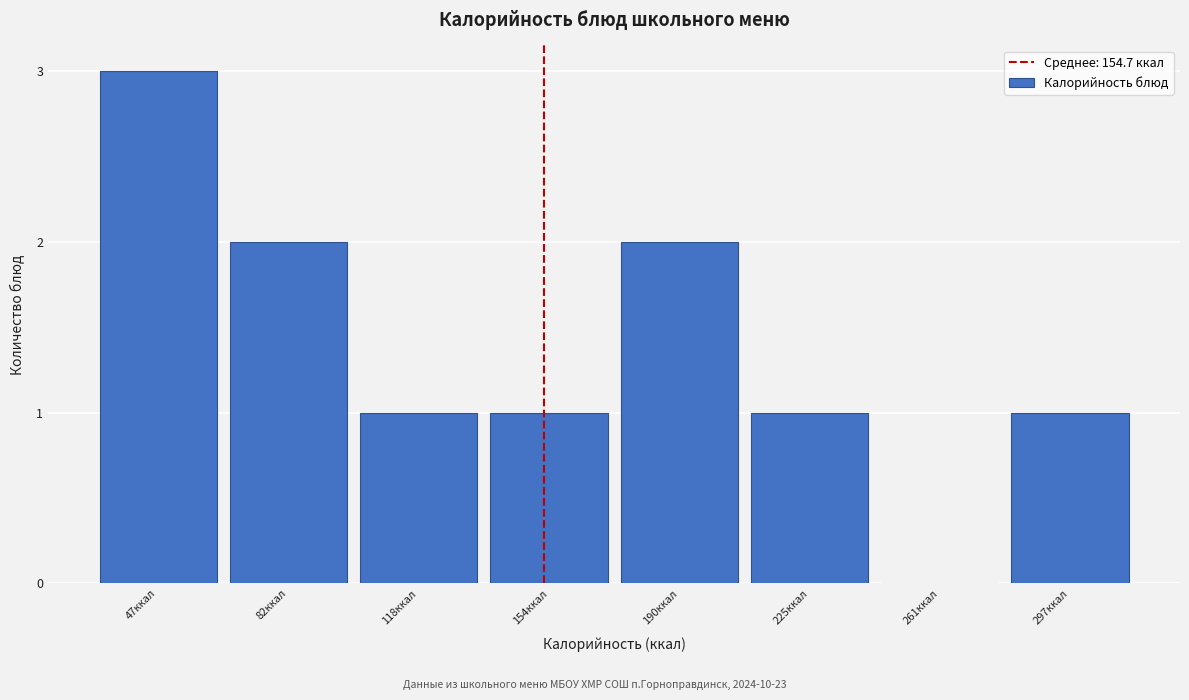

Reading right to left, extract all data points from this chart.

297ккал=1	261ккал=0	225ккал=1	190ккал=2	154ккал=1	118ккал=1	82ккал=2	47ккал=3